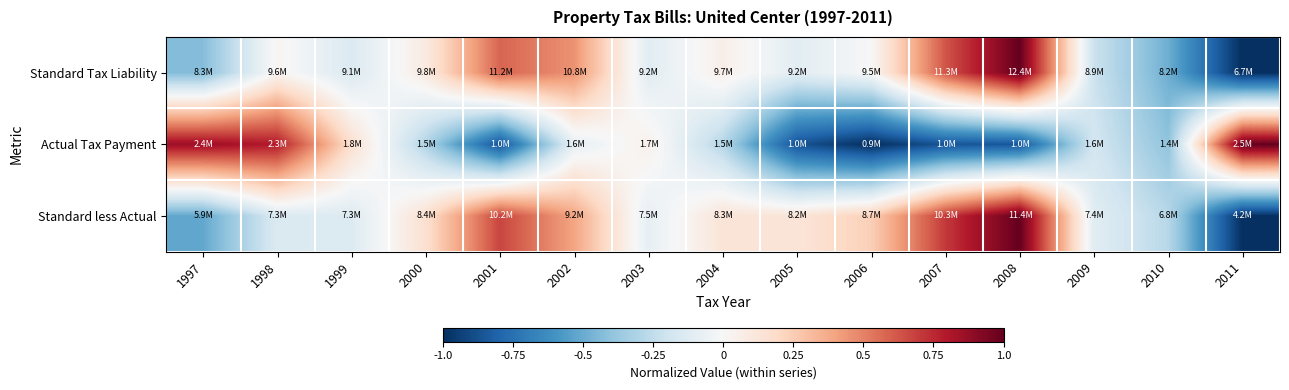

Reading left to right, list all the values displayed in this chart.

Standard Tax Liability: 1997=-0.4	1998=0.0	1999=-0.1	2000=0.1	2001=0.6	2002=0.5	2003=-0.1	2004=0.1	2005=-0.1	2006=-0.0	2007=0.6	2008=1.0	2009=-0.2	2010=-0.5	2011=-1.0
Actual Tax Payment: 1997=0.9	1998=0.8	1999=0.2	2000=-0.3	2001=-0.9	2002=-0.1	2003=0.1	2004=-0.3	2005=-0.9	2006=-1.0	2007=-0.9	2008=-0.9	2009=-0.2	2010=-0.4	2011=1.0
Standard less Actual: 1997=-0.5	1998=-0.1	1999=-0.1	2000=0.2	2001=0.7	2002=0.4	2003=-0.1	2004=0.1	2005=0.1	2006=0.2	2007=0.7	2008=1.0	2009=-0.1	2010=-0.3	2011=-1.0